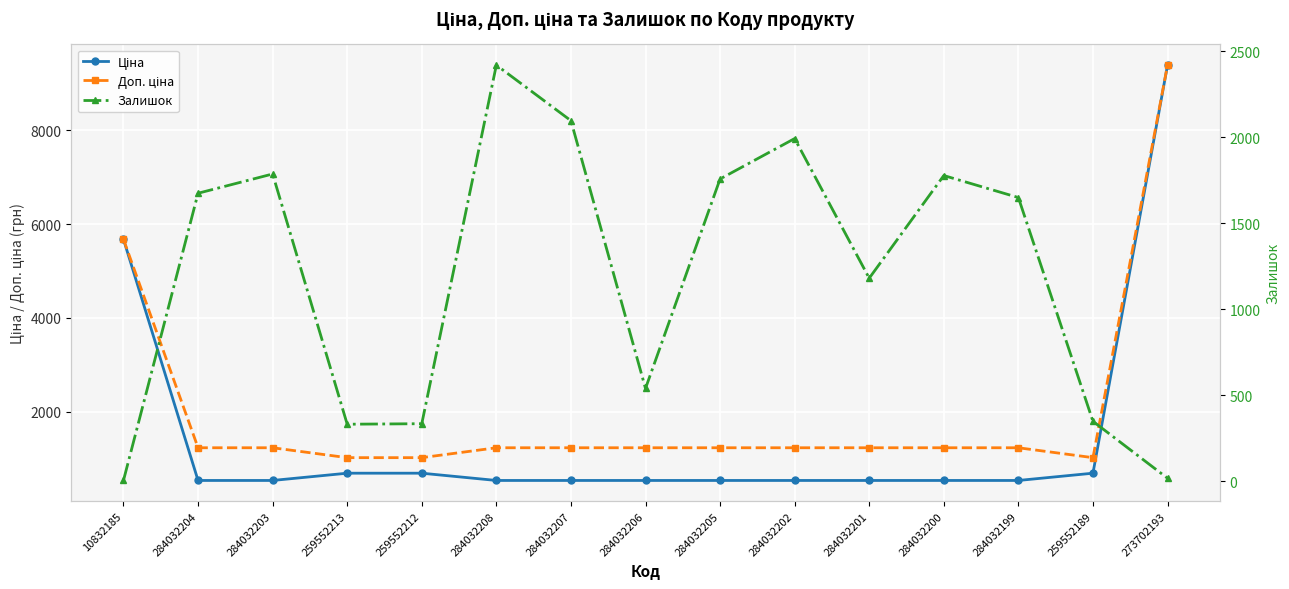

True or false: Ціна has a value of 539.0 at 284032207.

True